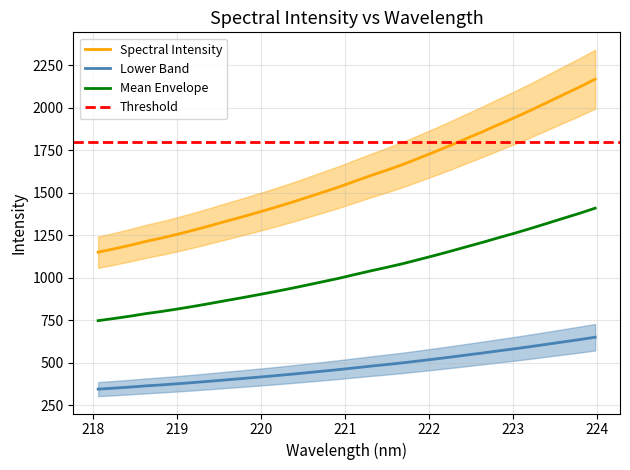

True or false: Mean Envelope and Lower Band cross at least once.

False